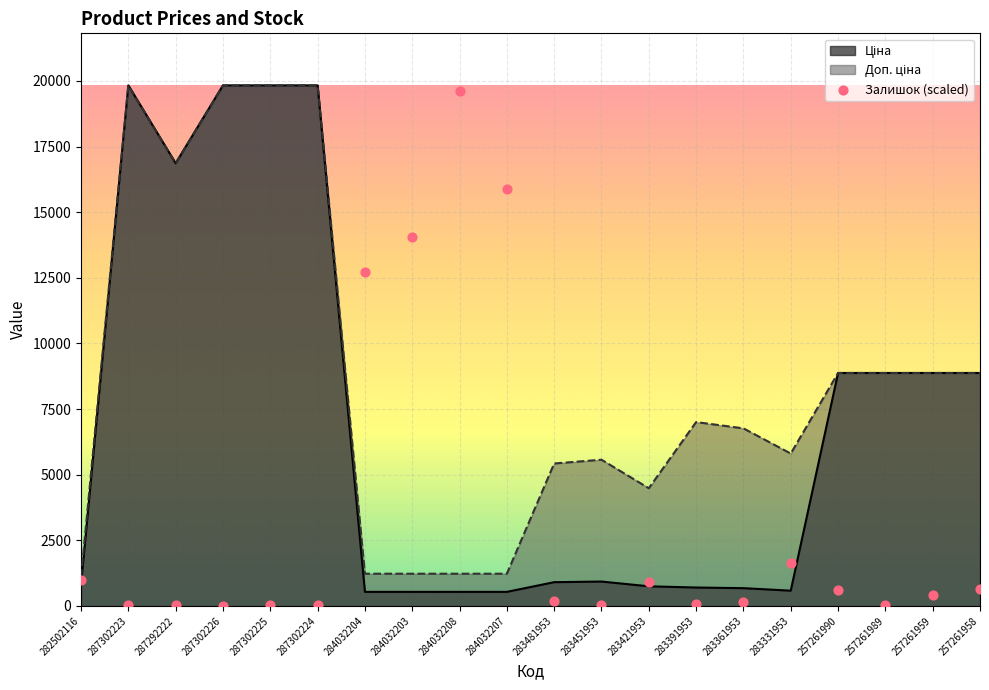

What are all the series names shown in the legend?

Ціна, Доп. ціна, Залишок